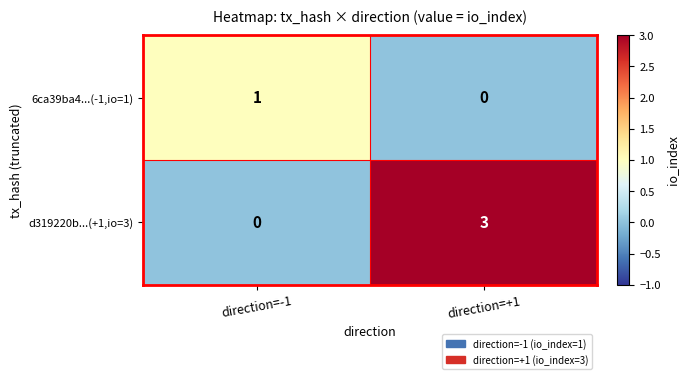

Reading right to left, extract all data points from this chart.

6ca39ba4...(-1,io=1): direction=+1=0	direction=-1=1
d319220b...(+1,io=3): direction=+1=3	direction=-1=0